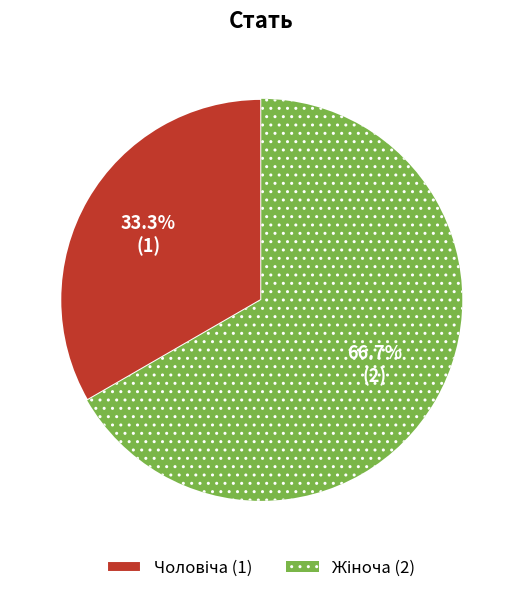

Does any single category account for the majority?

Yes